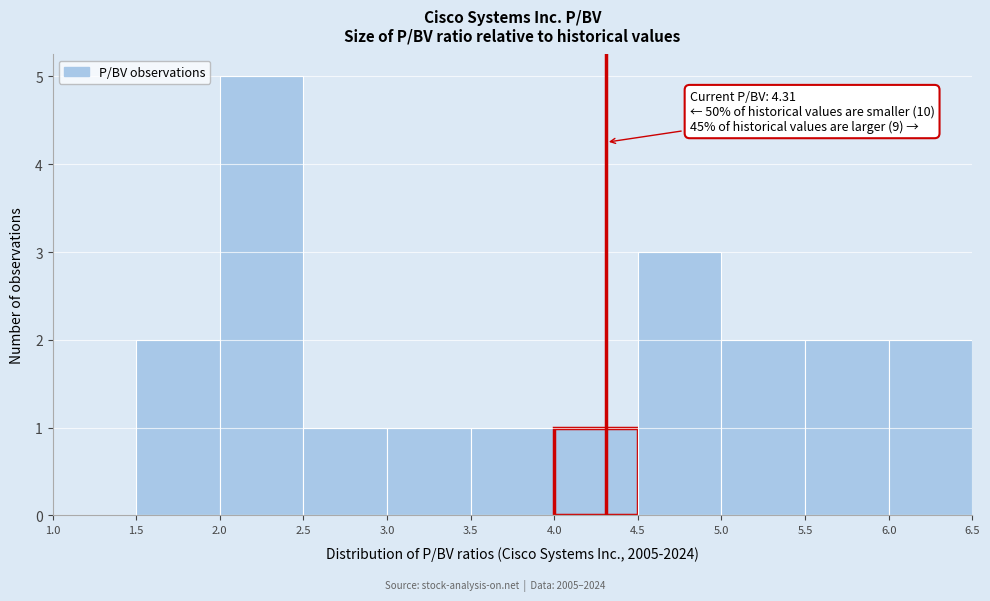

Which range on the x-axis has the tallest bar?

2.0 to 2.5